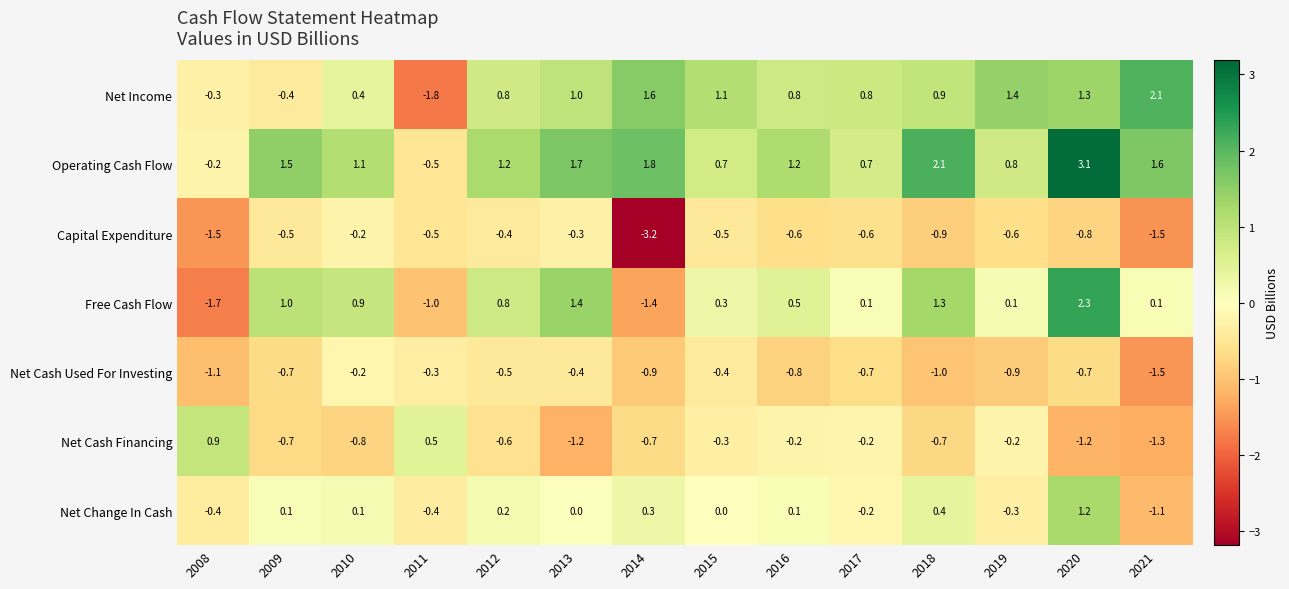

Between 2013 and 2021, which series saw the biggest shift?

Free Cash Flow